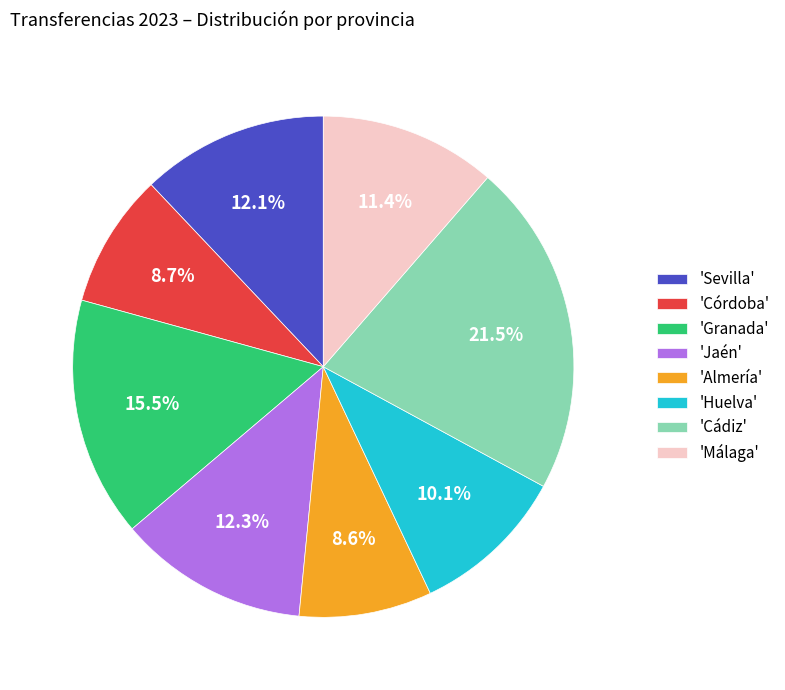

What percentage is NOT represented by 'Jaén'?

87.7%